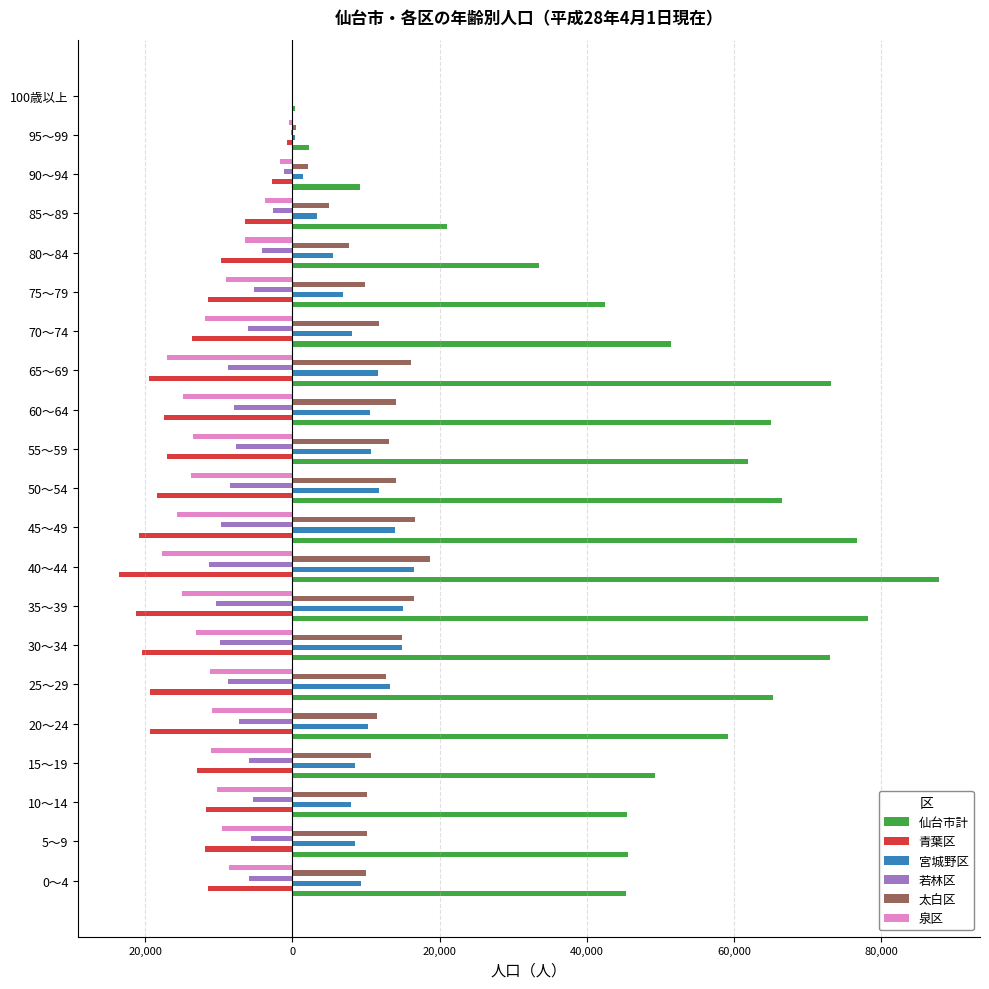

What are all the series names shown in the legend?

仙台市計, 青葉区, 宮城野区, 若林区, 太白区, 泉区